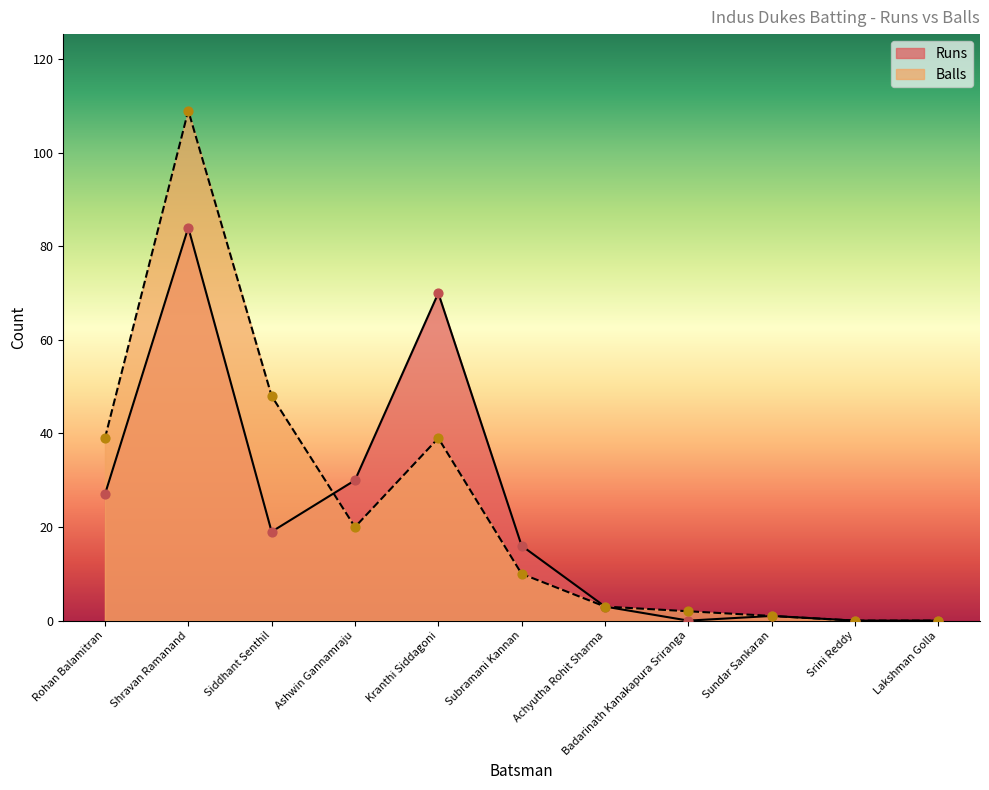

What are all the series names shown in the legend?

Runs, Balls